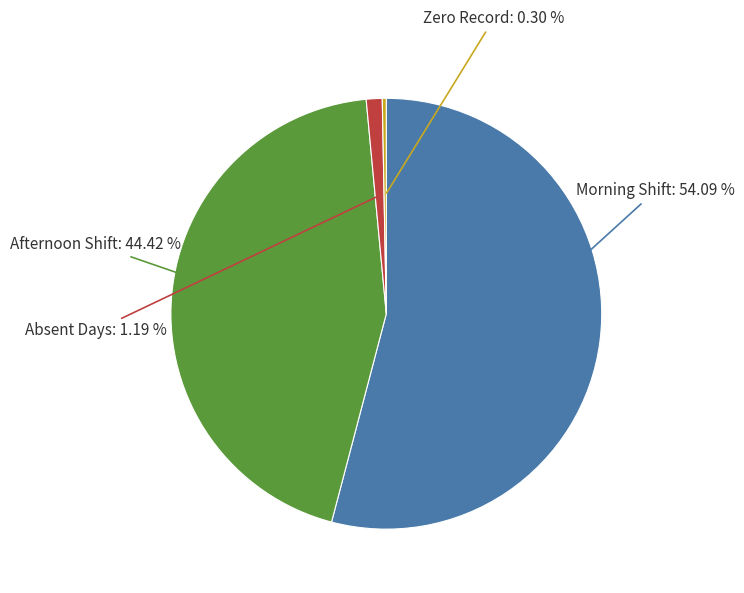

What is the ratio of the value at Morning Shift to the value at Afternoon Shift?

1.2